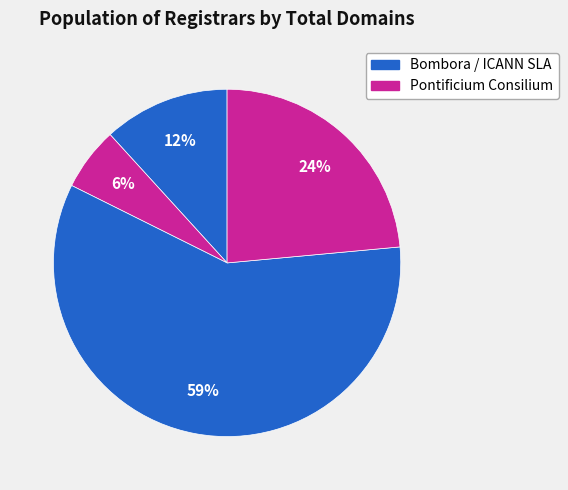

How many slices are in this pie chart?

4